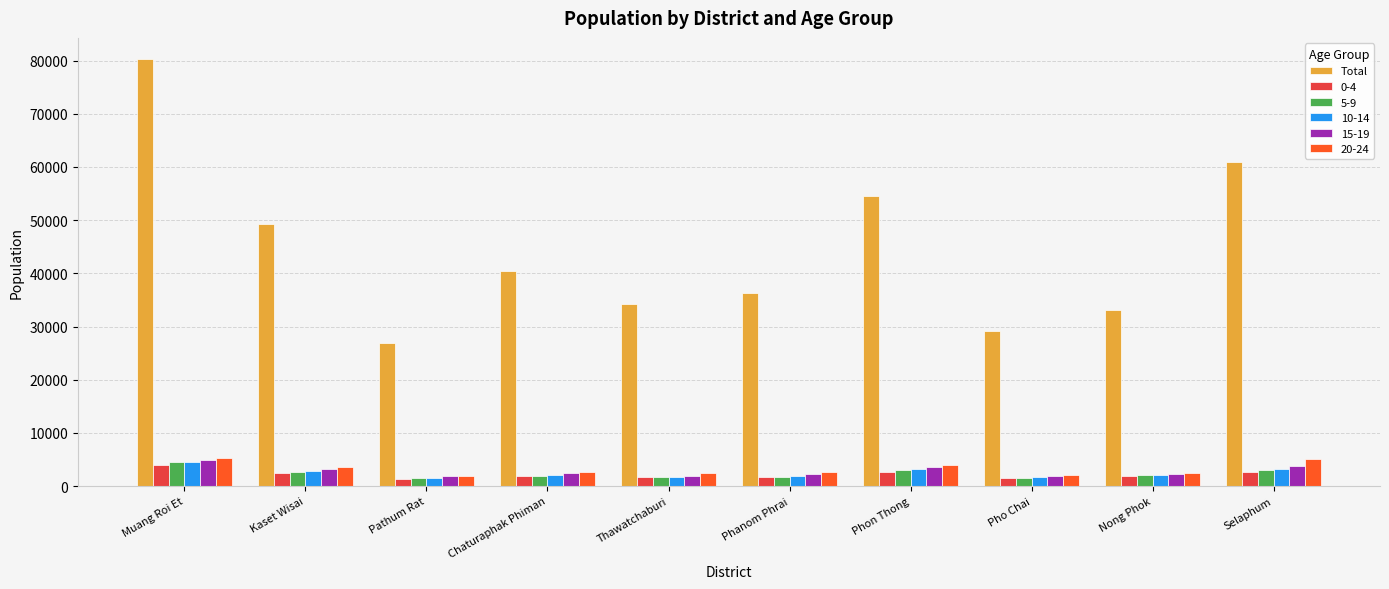

Count the number of data series in this chart.

6